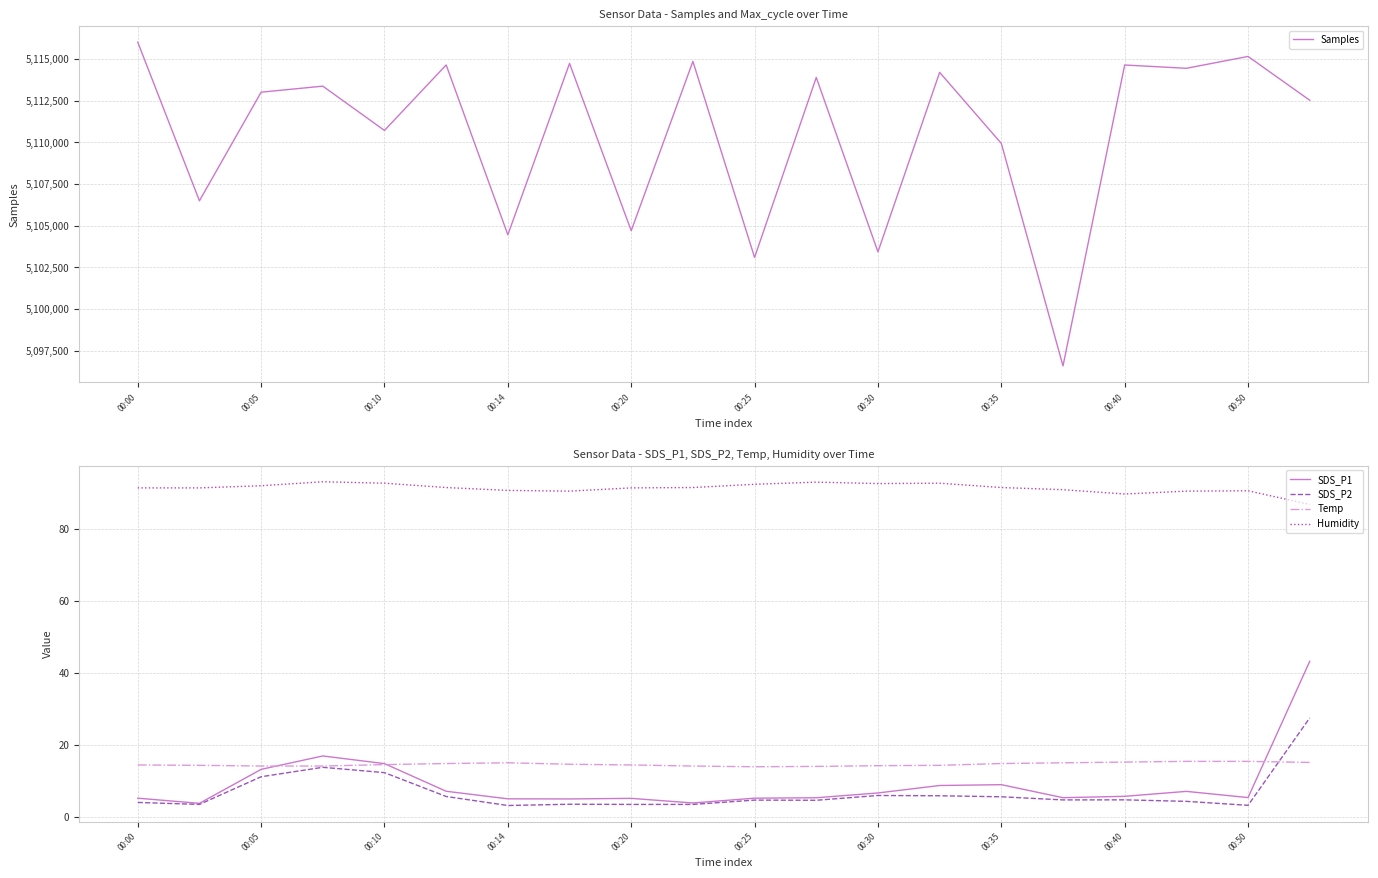

True or false: Humidity has a value of 91.4 at 00:35.

True